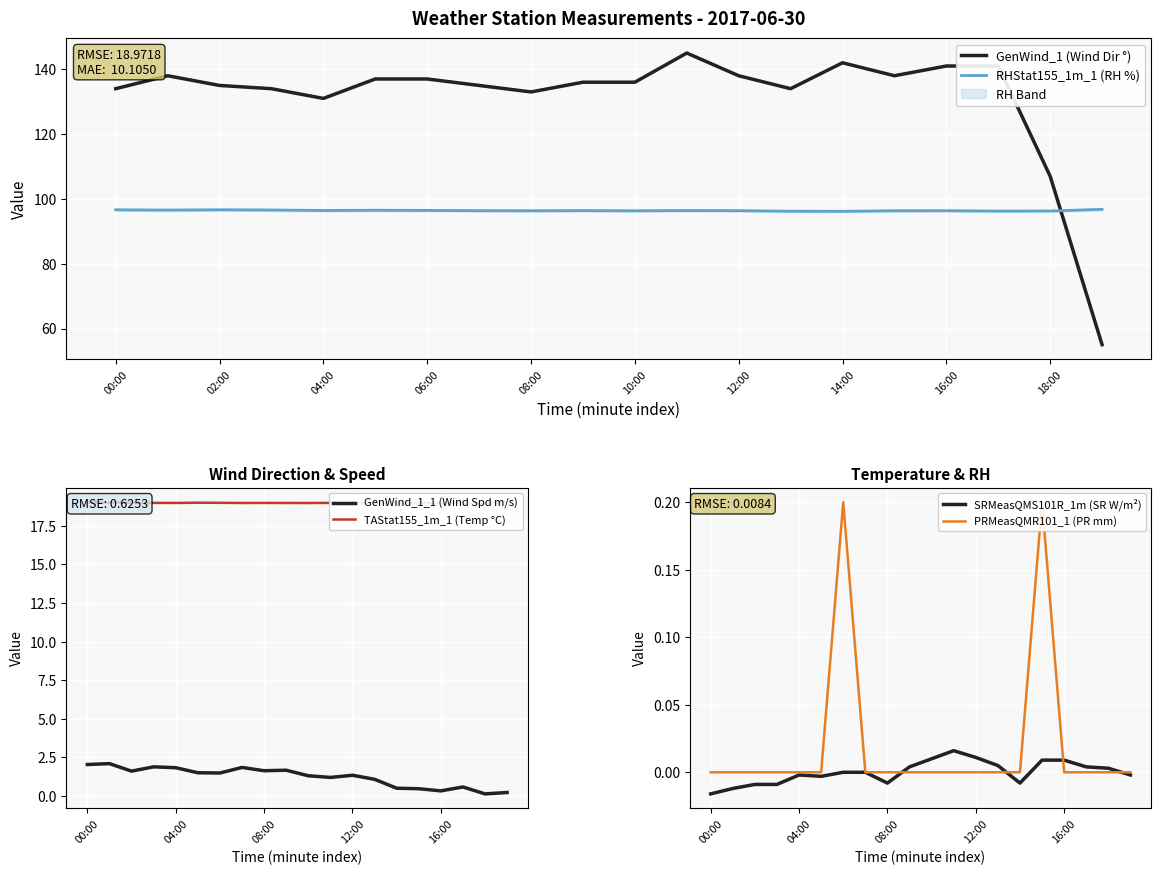

How many lines are shown in the chart?

6